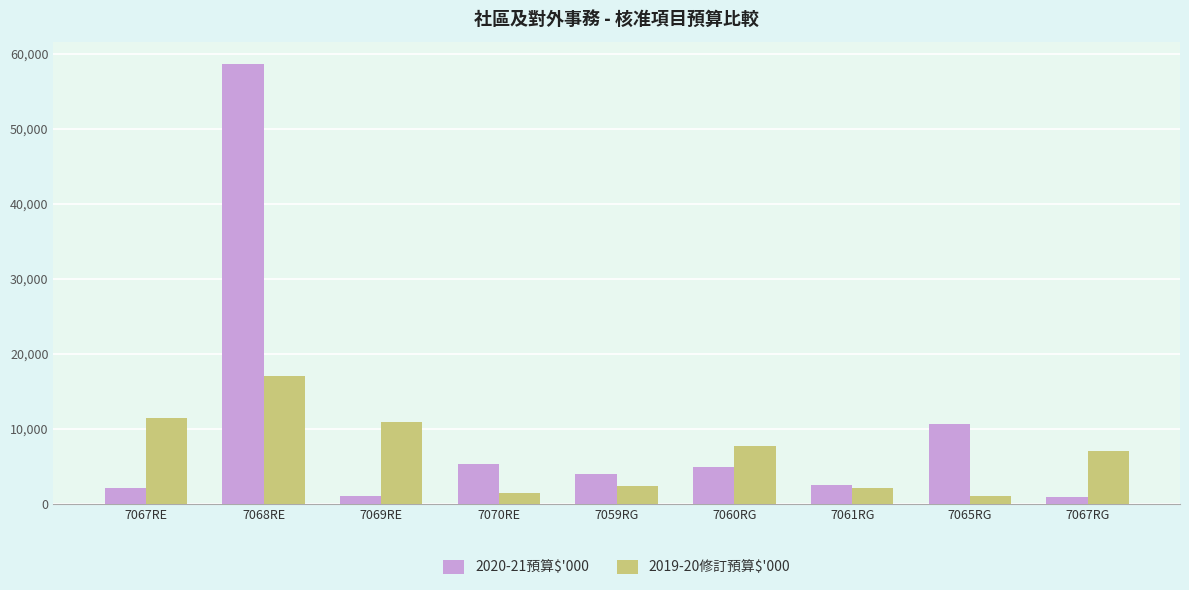

How many bars are there in total?

18